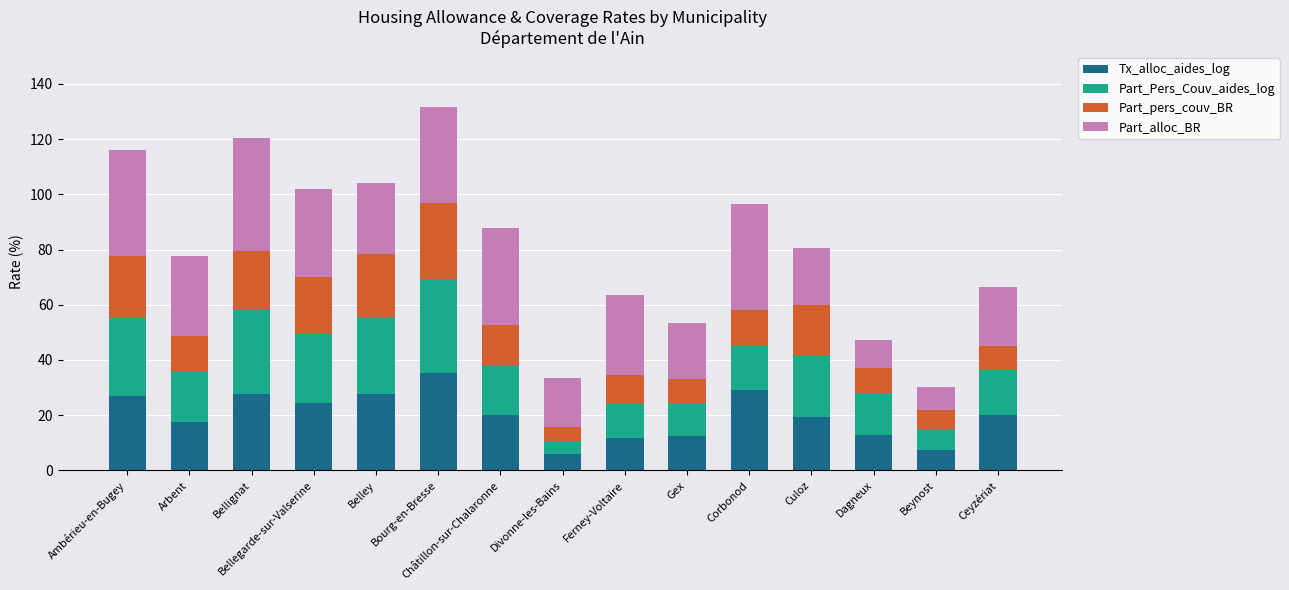

What is the maximum value for Tx_alloc_aides_log?

35.2